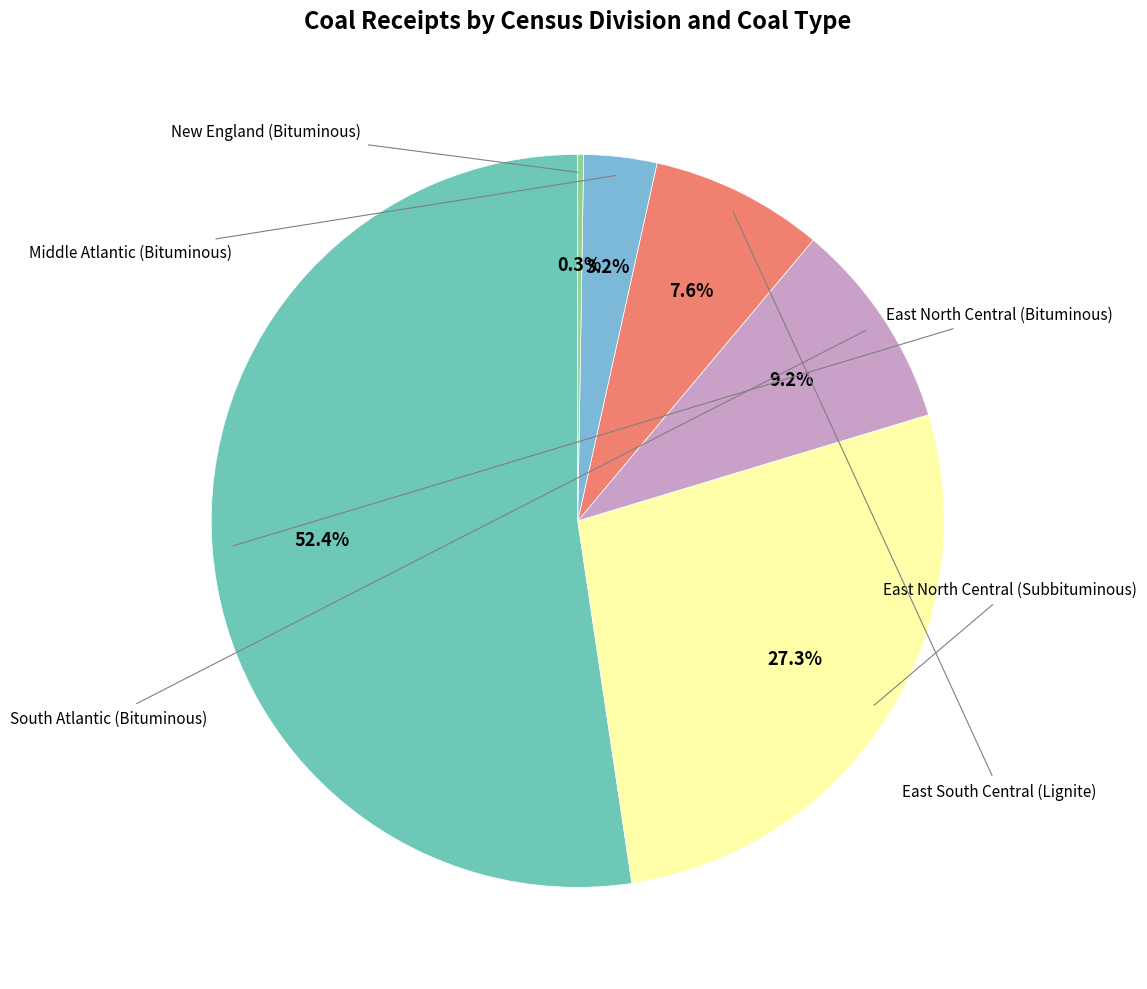

Which category accounts for the majority?

East North Central (Bituminous)